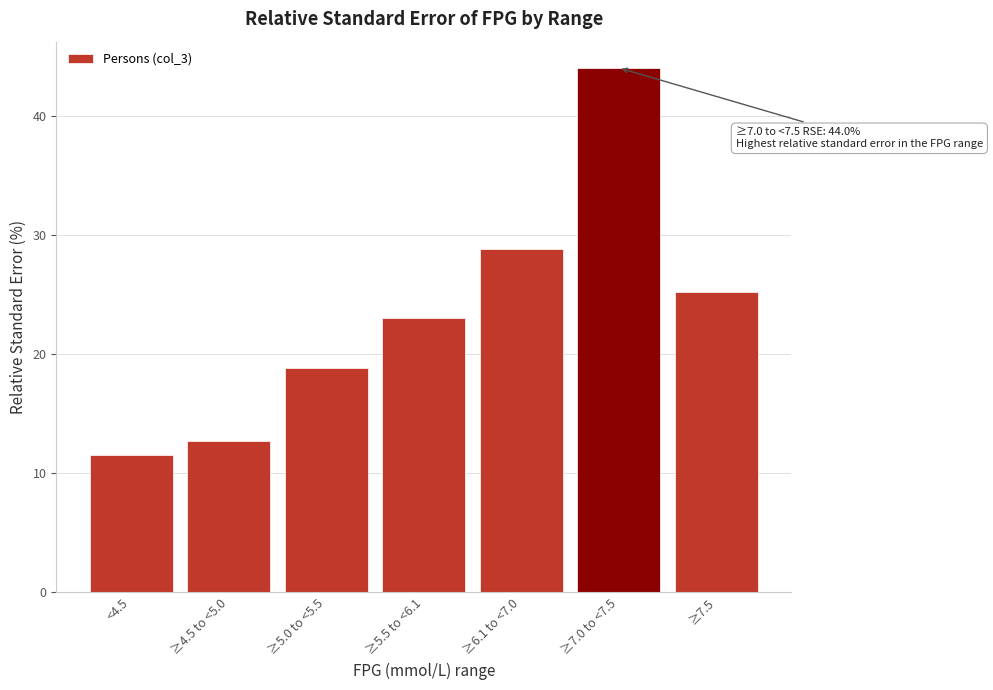

Reading left to right, extract all data points from this chart.

<4.5=11.5	≥4.5 to <5.0=12.7	≥5.0 to <5.5=18.8	≥5.5 to <6.1=23.0	≥6.1 to <7.0=28.8	≥7.0 to <7.5=44.0	≥7.5=25.2